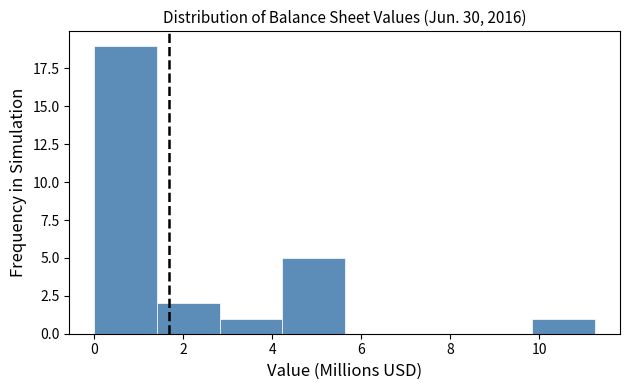

How tall is the bar that spans 2.8 to 4.2 on the x-axis? Neither the bar edges nor the heights are printed on the chart, so give them approximately, as read against the axes.

1